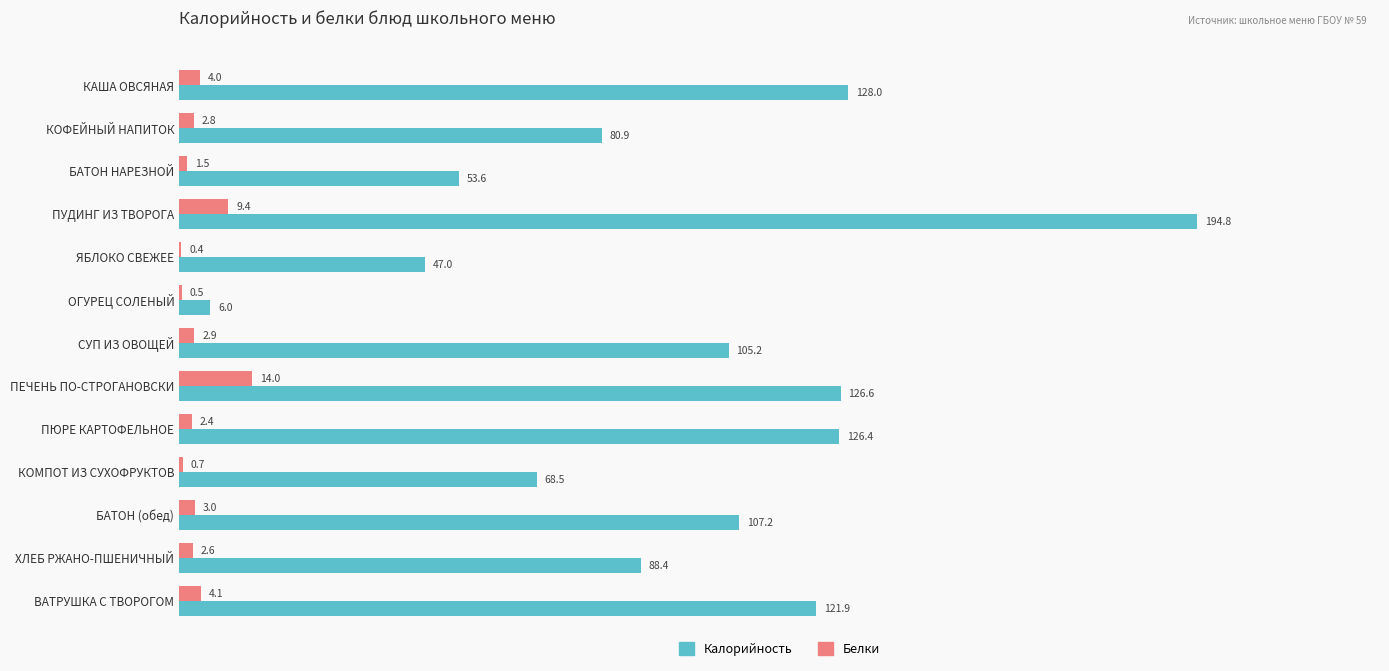

How many data points in Калорийность are above 105?

7